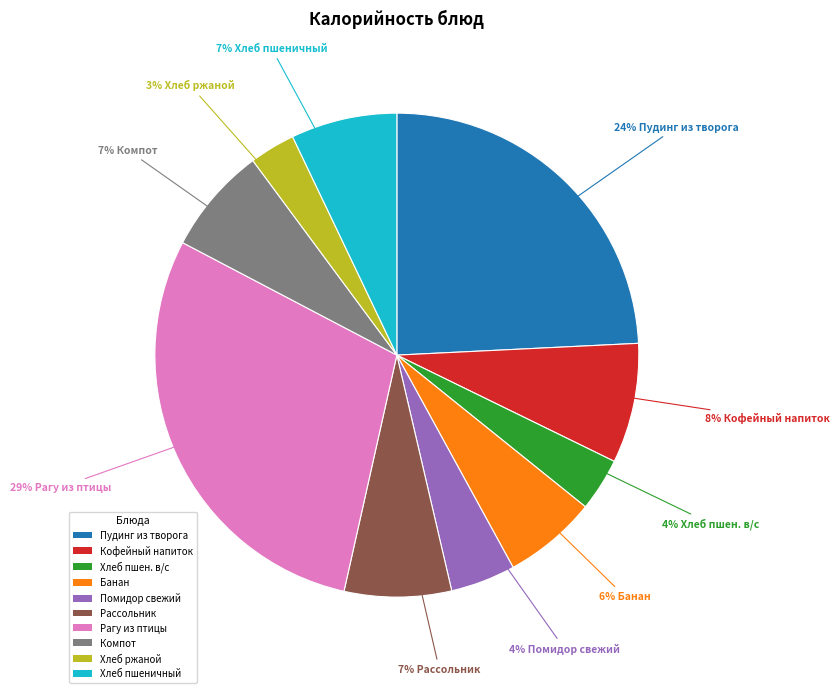

Combined, do Хлеб ржаной and Хлеб пшеничный account for over 50%?

No